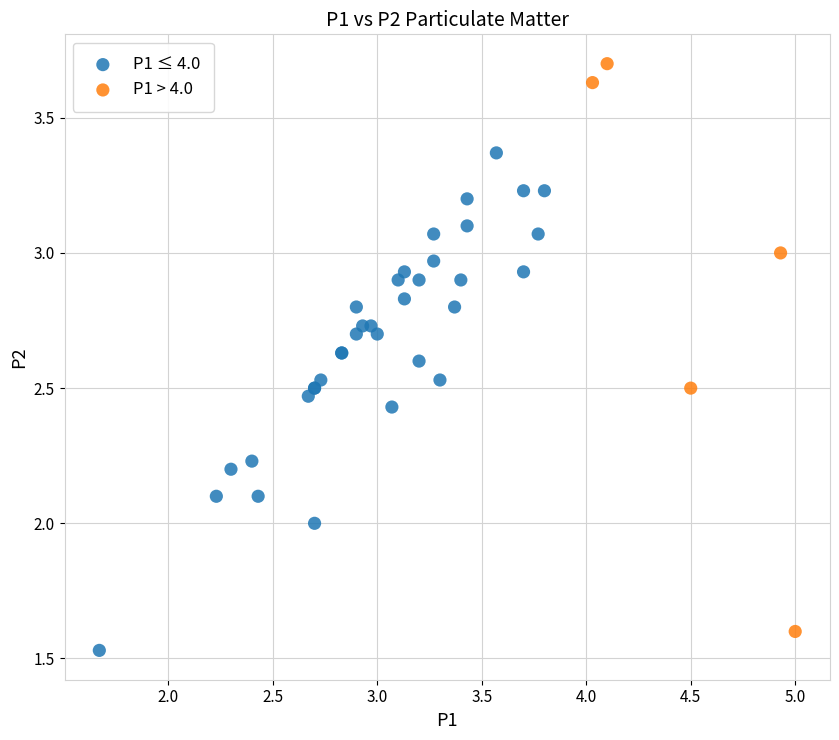

Which series reaches the maximum Y coordinate?

P1 > 4.0